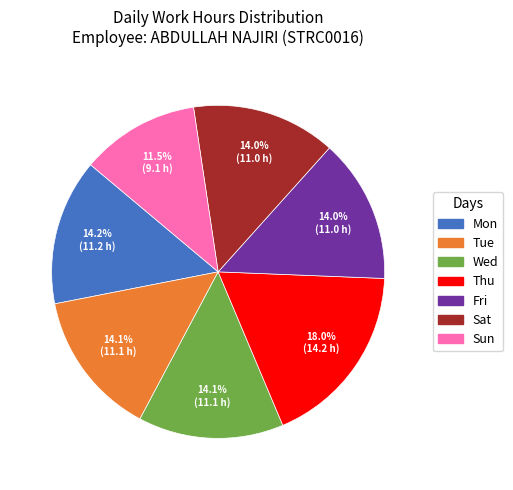

To the nearest percent, what is the combined percentage of Wed and Fri?

28%